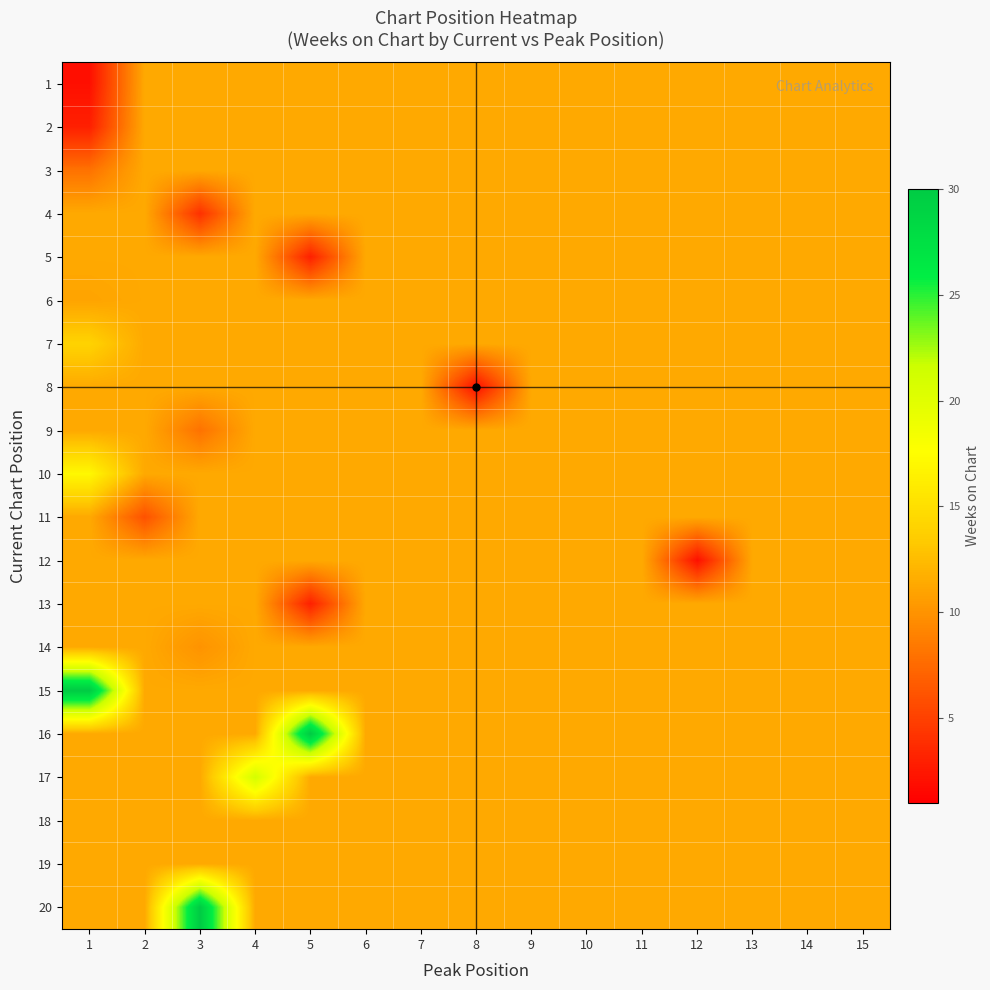

Which label corresponds to the largest value in the chart?

1